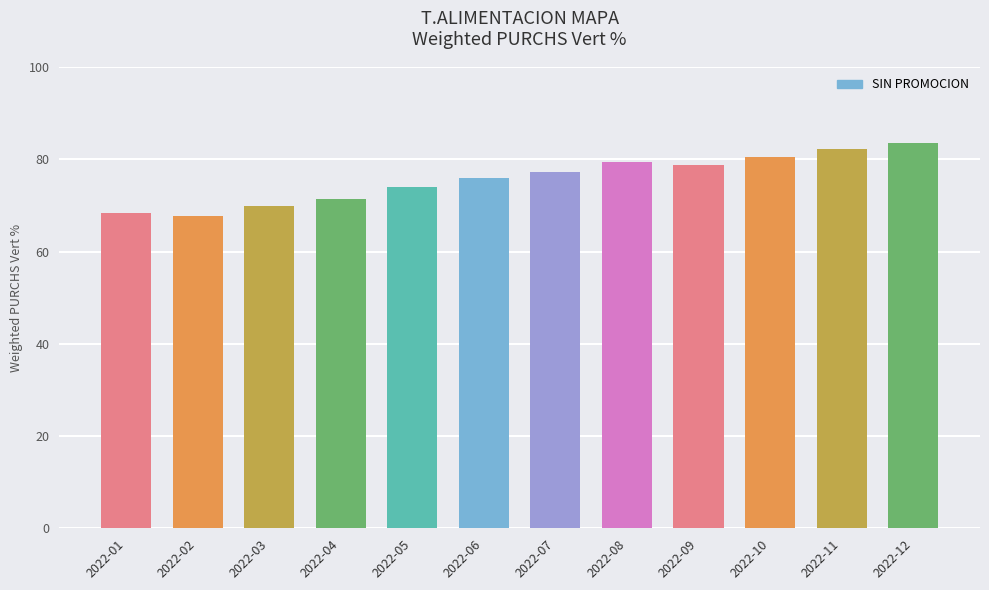

What is the value of the 7th bar from the left?

77.3